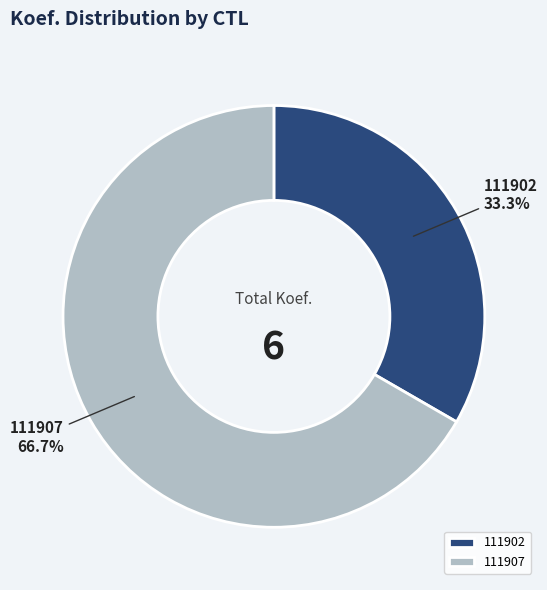

How many slices are in this pie chart?

2